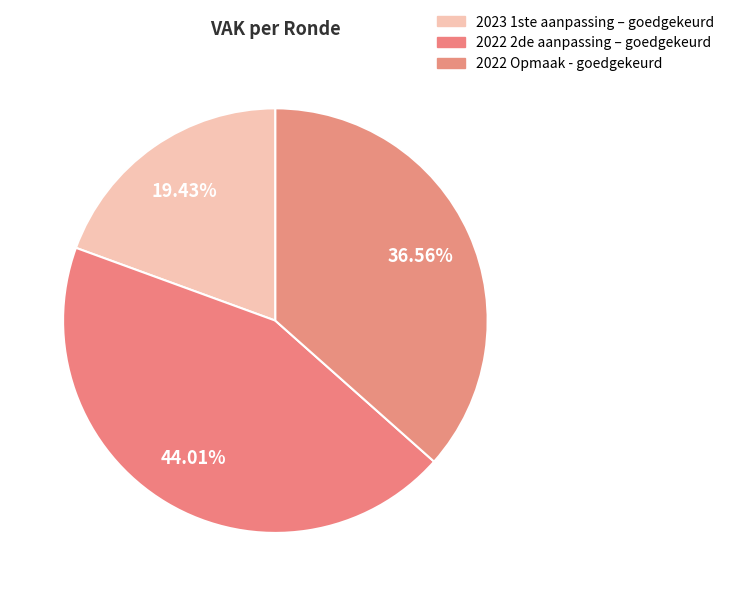

Which category has the biggest portion of the pie?

2022 2de aanpassing – goedgekeurd